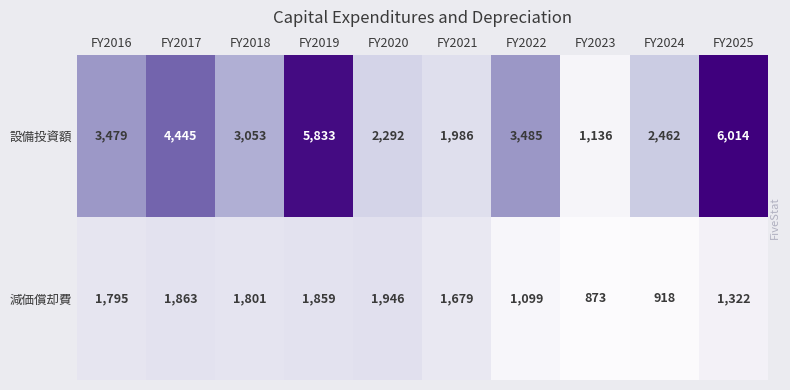

Which has a higher value, FY2016 or FY2018?

FY2016